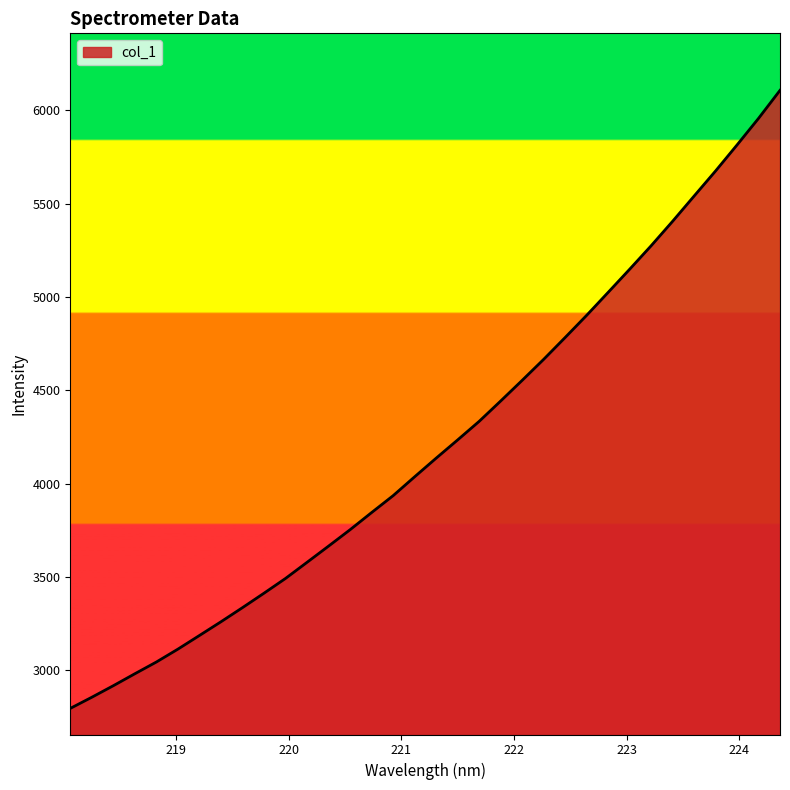

What is the greatest value displayed?

6108.0